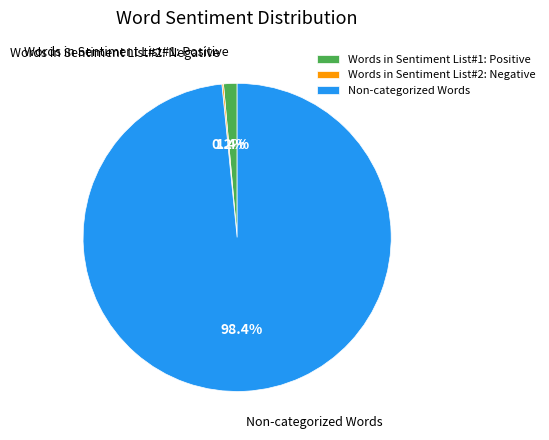

What percentage do Words in Sentiment List#1: Positive and Non-categorized Words together represent?

99.8%